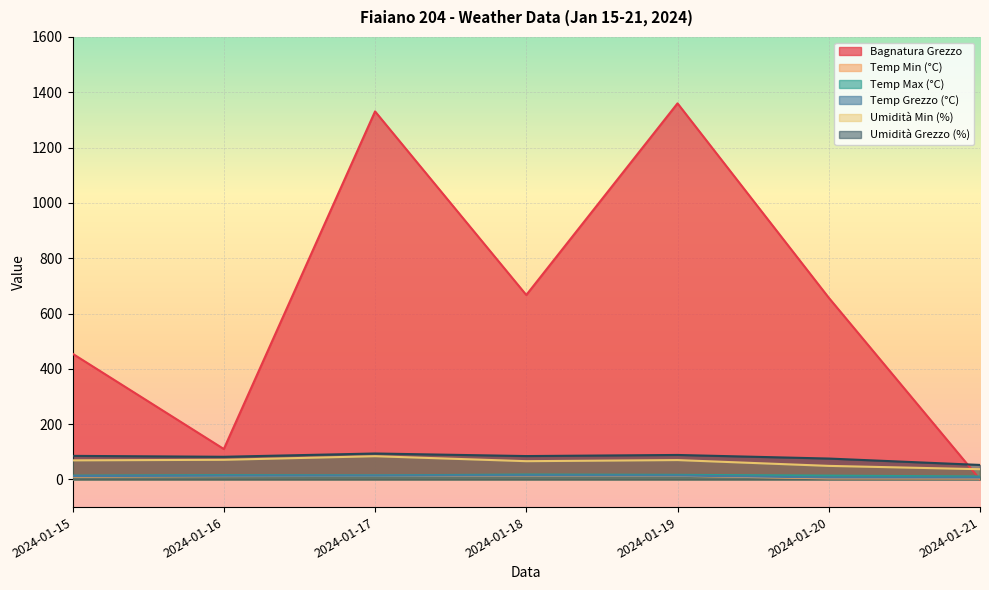

The Umidità Min (%) series shows 37.0 at 2024-01-21. True or false?

True